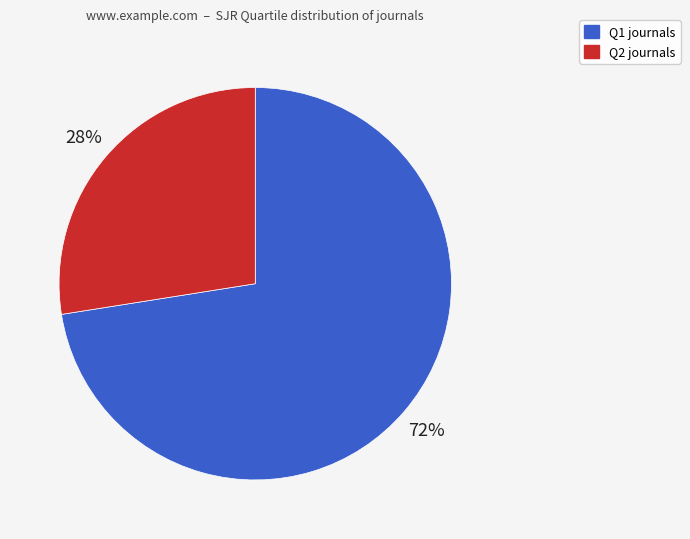

To the nearest percent, what is the average slice percentage?

50%